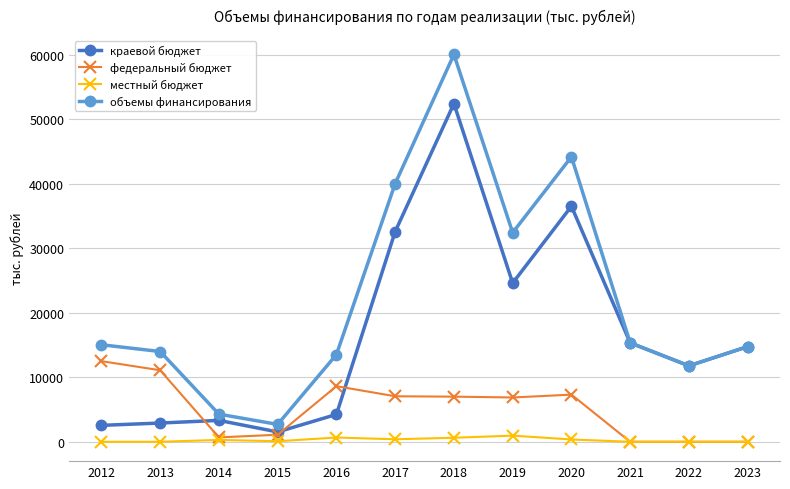

The краевой бюджет series shows 3316.0 at 2014. True or false?

True